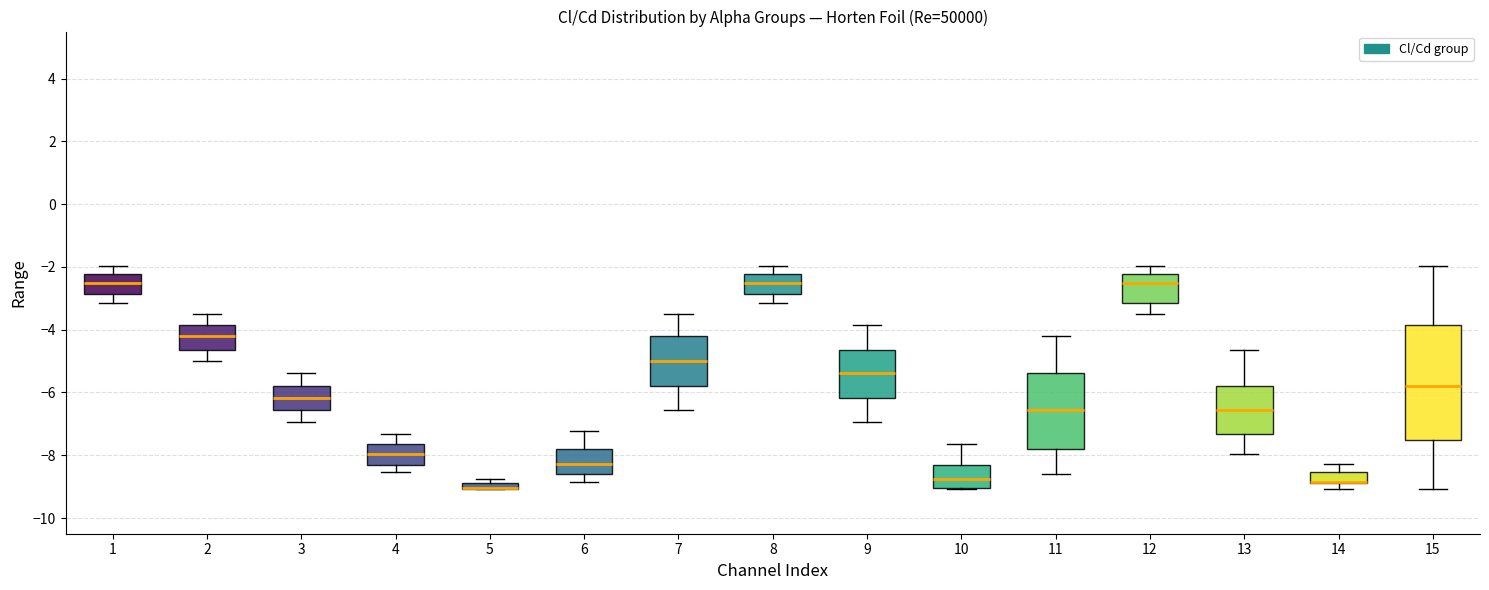

Comparing the boxes themselves (not the whiskers), which one is the tallest?

15